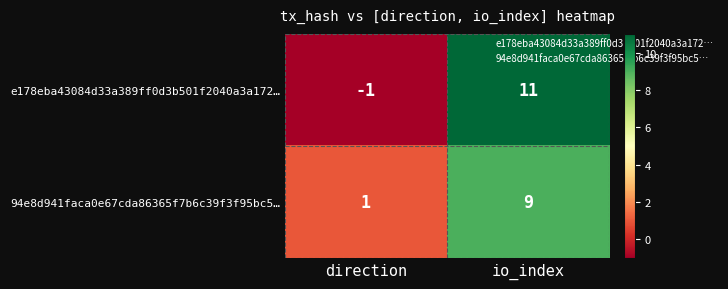

Which series changed the most between direction and io_index?

e178eba43084d33a389ff0d3b501f2040a3a172…